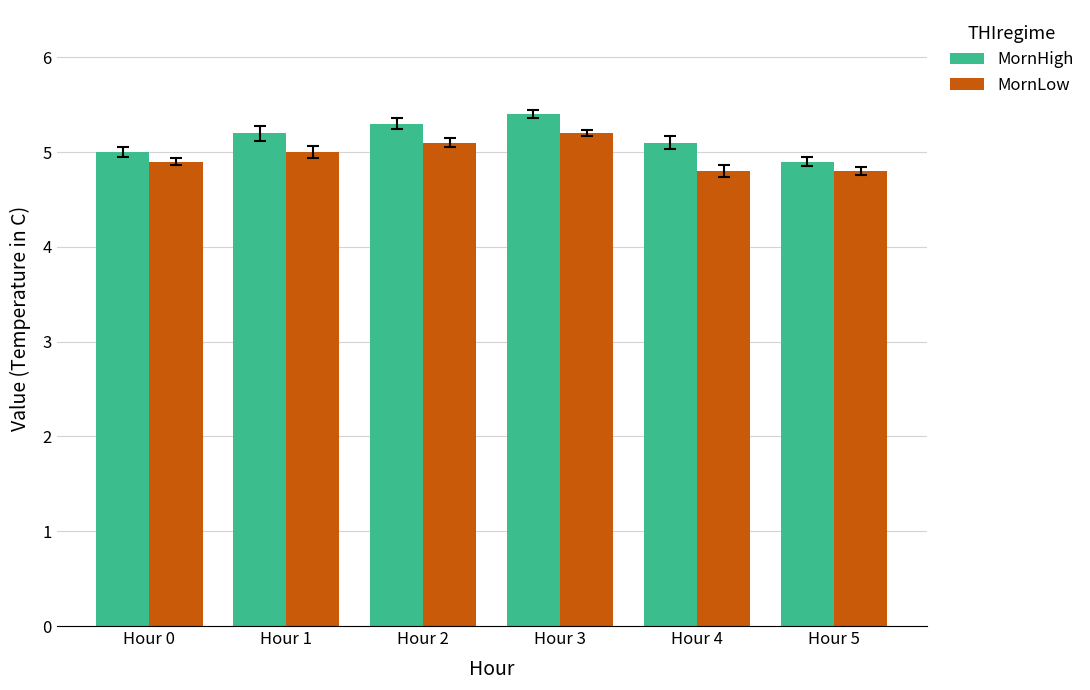

Reading left to right, extract all data points from this chart.

MornHigh: 5.0	5.2	5.3	5.4	5.1	4.9
MornLow: 4.9	5.0	5.1	5.2	4.8	4.8